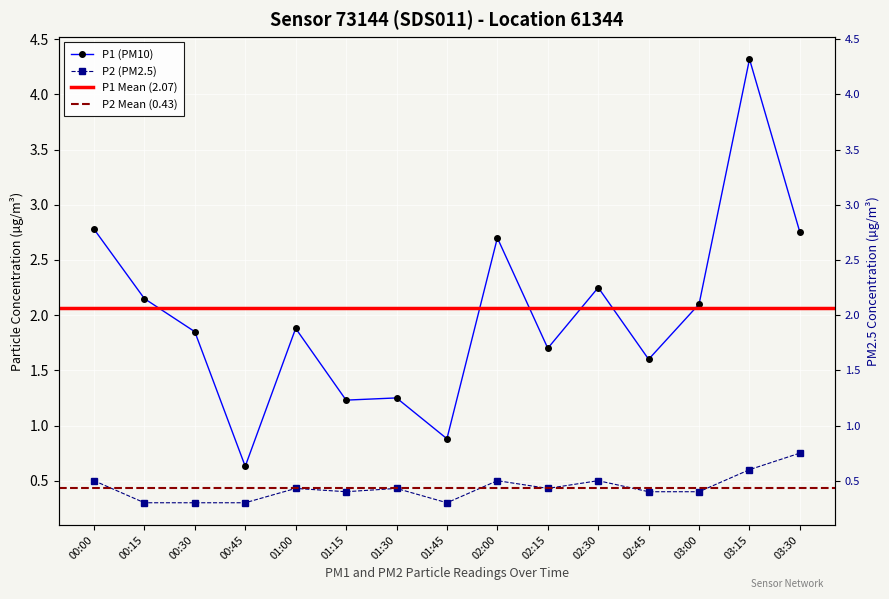

Which series has the largest range (max minus min)?

P1